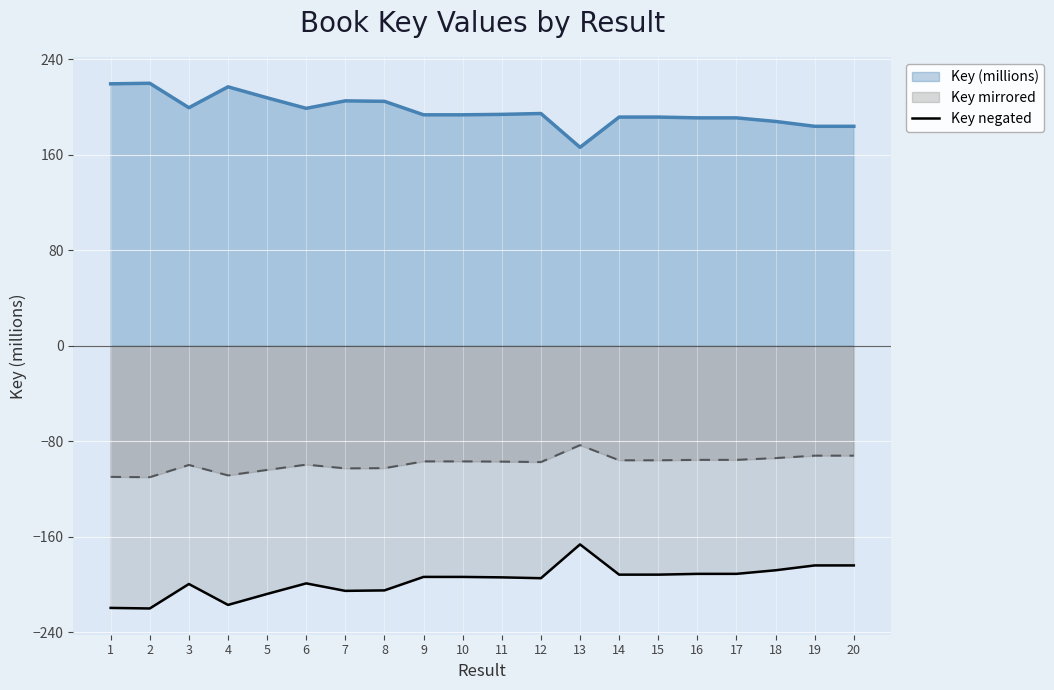

Rank the series by their average value, from lowest to highest.

Key negated, Key mirrored, Key (millions)